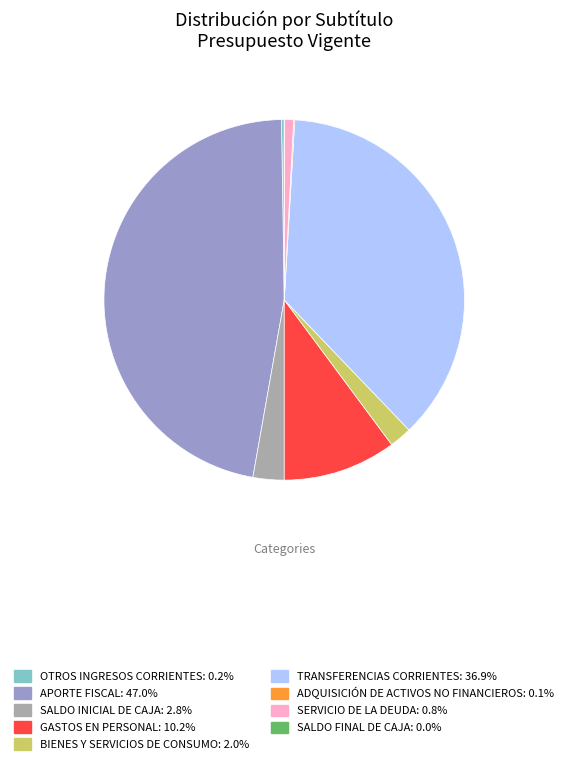

Does any single category account for the majority?

No